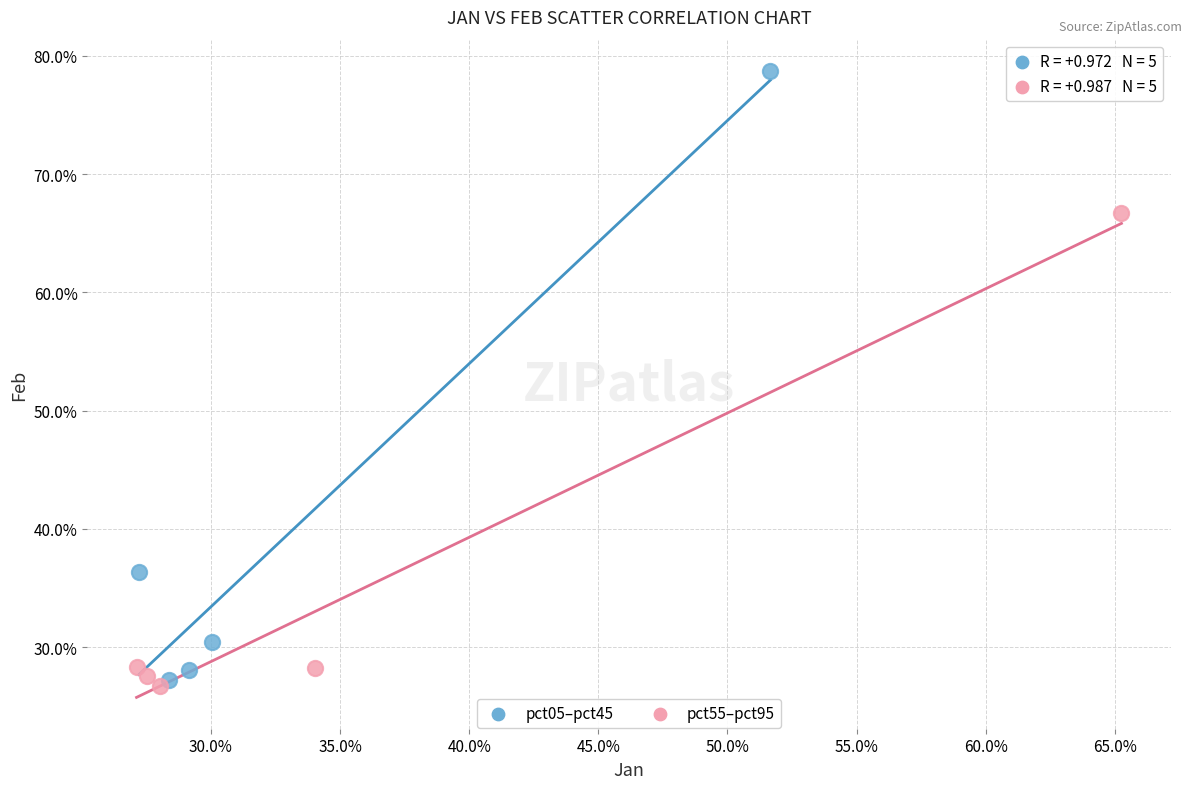

Which series reaches the minimum Y coordinate?

pct55–pct95